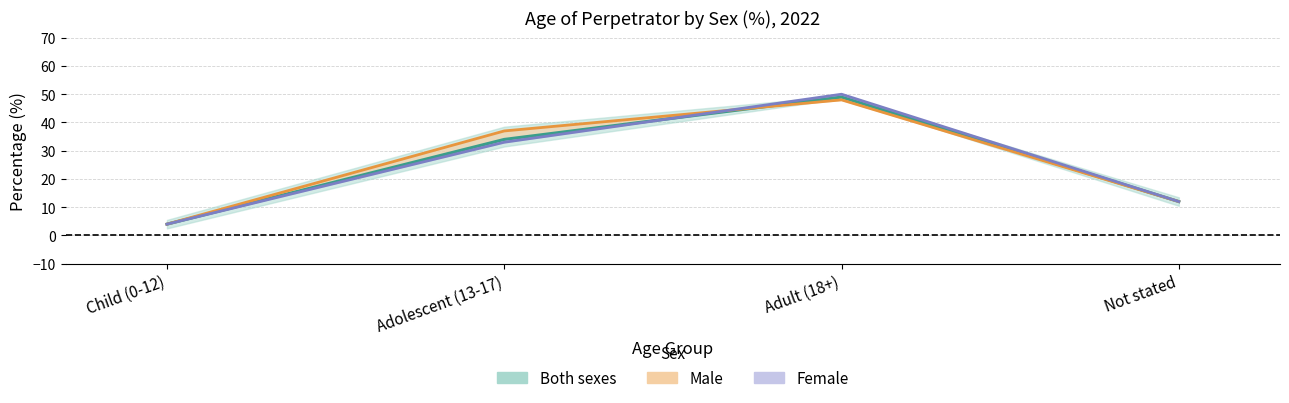

Reading right to left, transcribe all the data shown in this chart.

Male: 12	48	37	4
Female: 12	50	33	4
Both sexes: 12	49	34	4